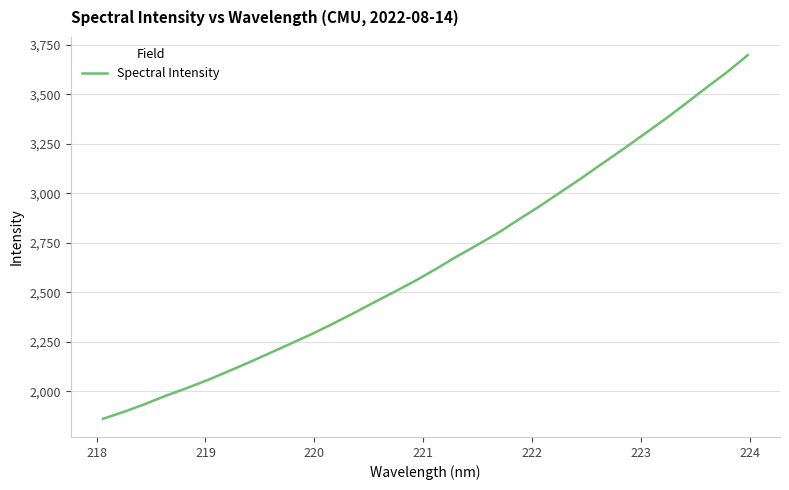

True or false: the data has more than 2 interior local peaks.

False